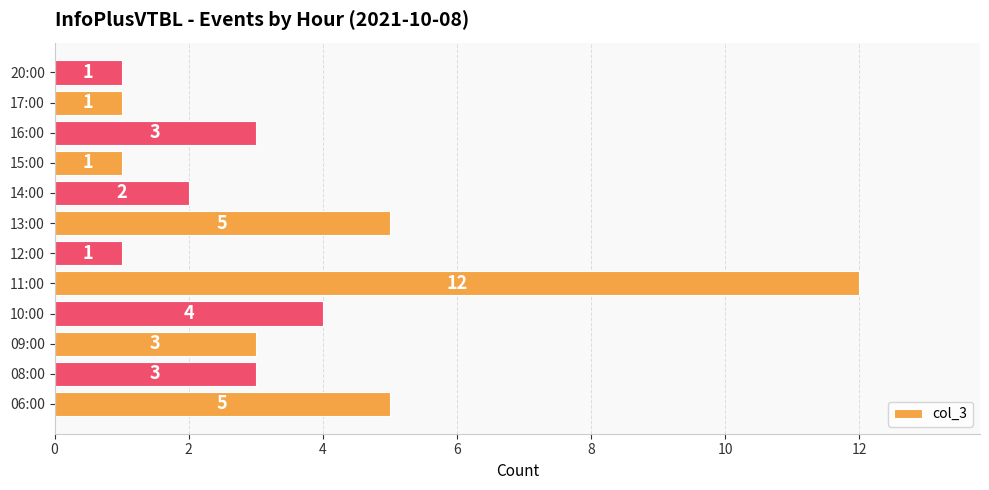

The value at 08:00 is 3. True or false?

True